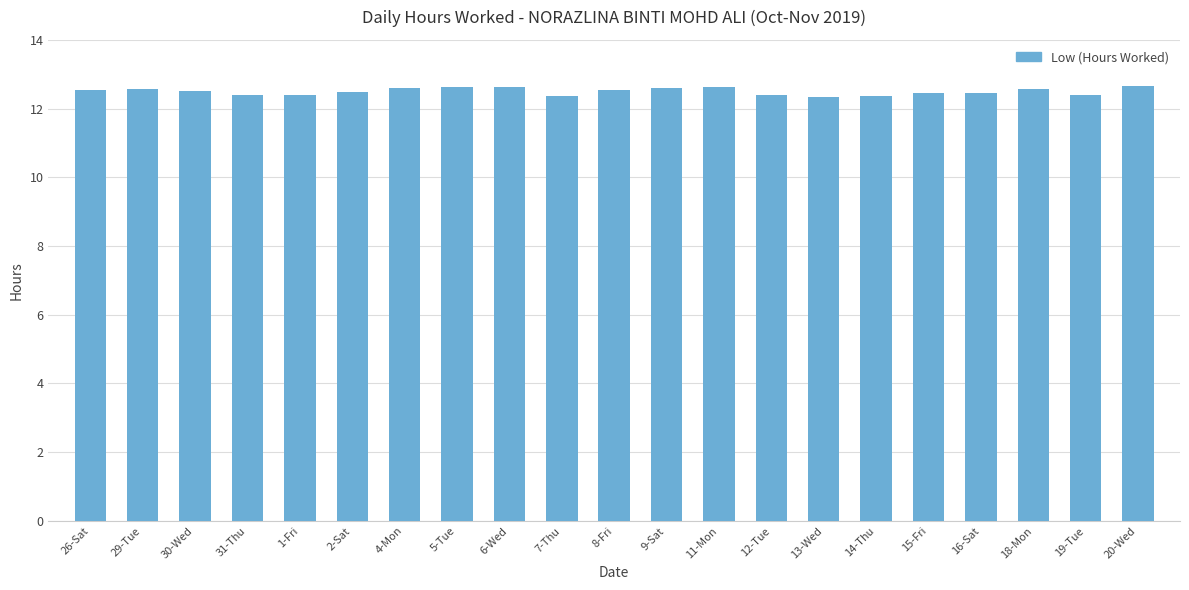

Is it true that the value at 14-Thu is 3.4?

False